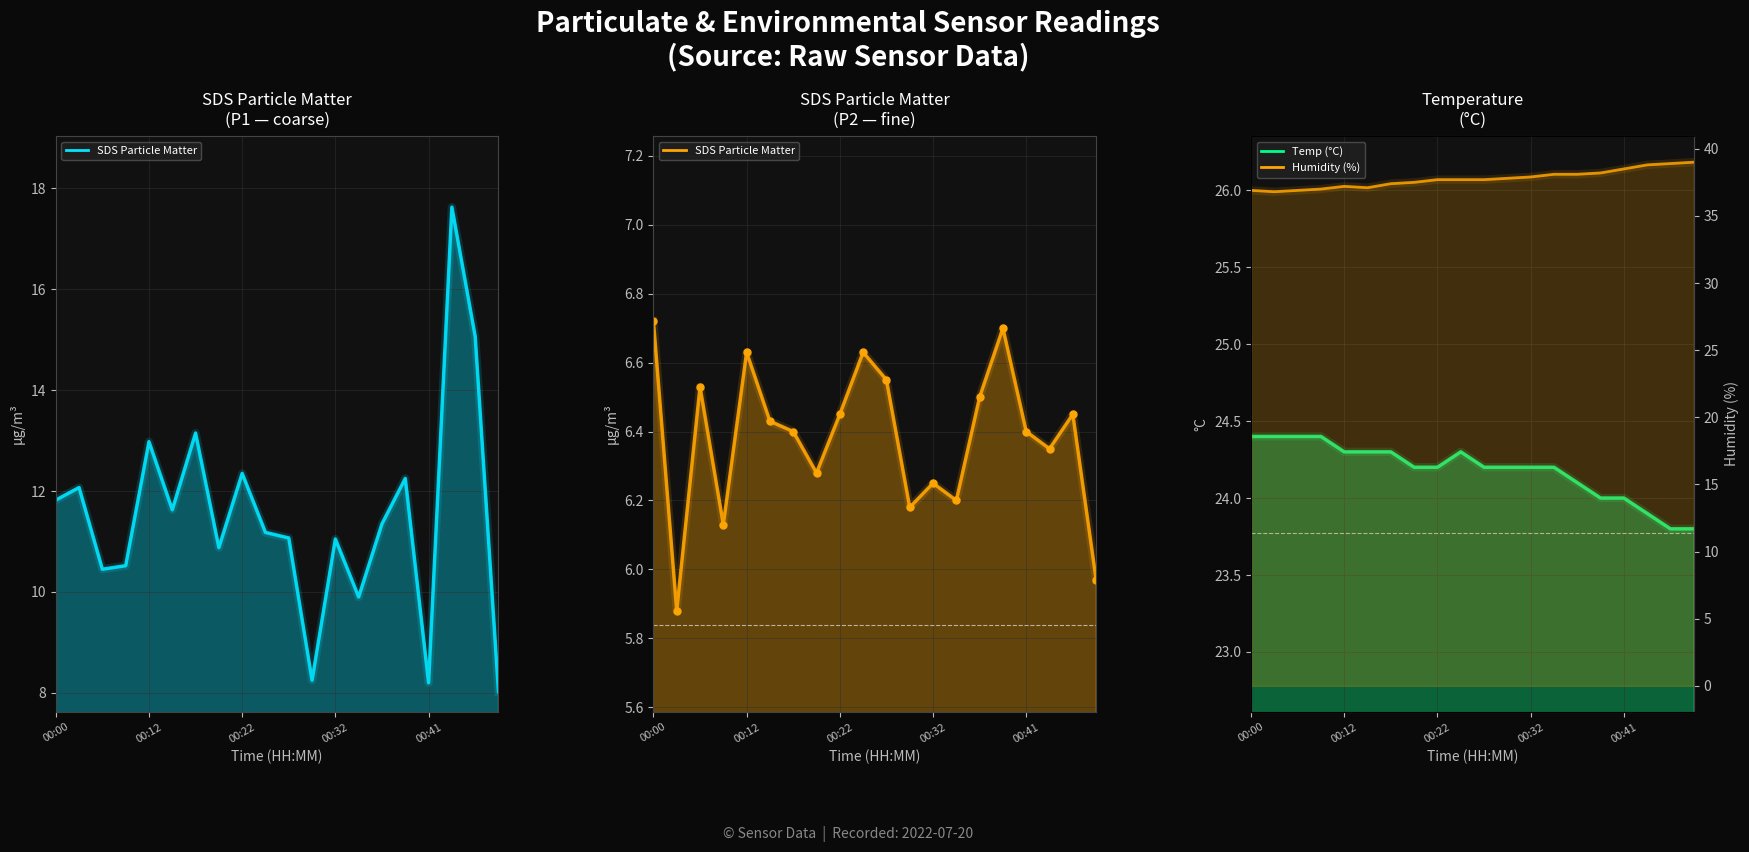

What is the sum of the Temperature values at 18 and 19?

47.6